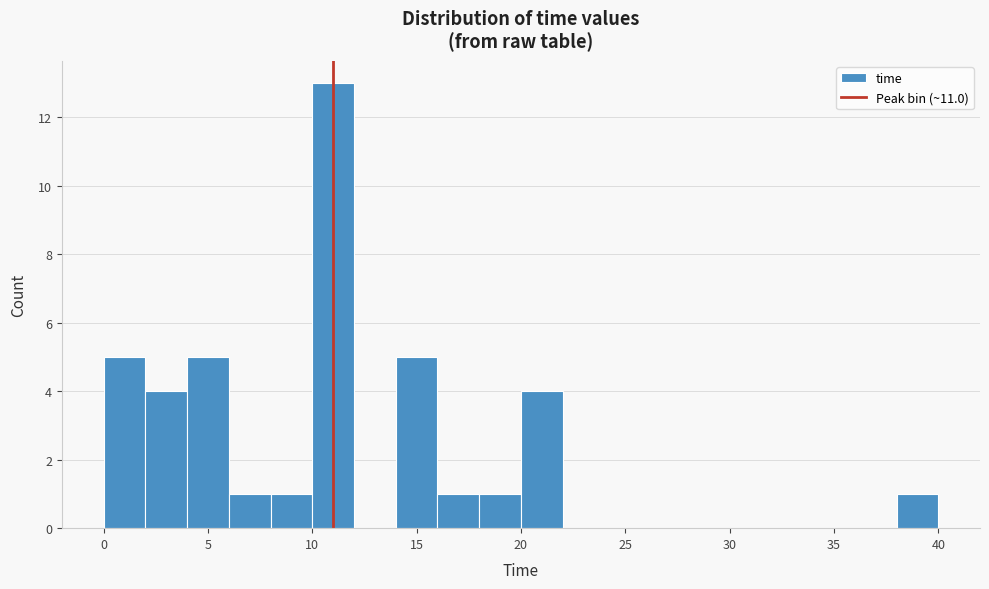

What is the height of the bar covering 16 to 18 on the x-axis? The values are not printed on the chart, so give them approximately, as read against the axis.

1